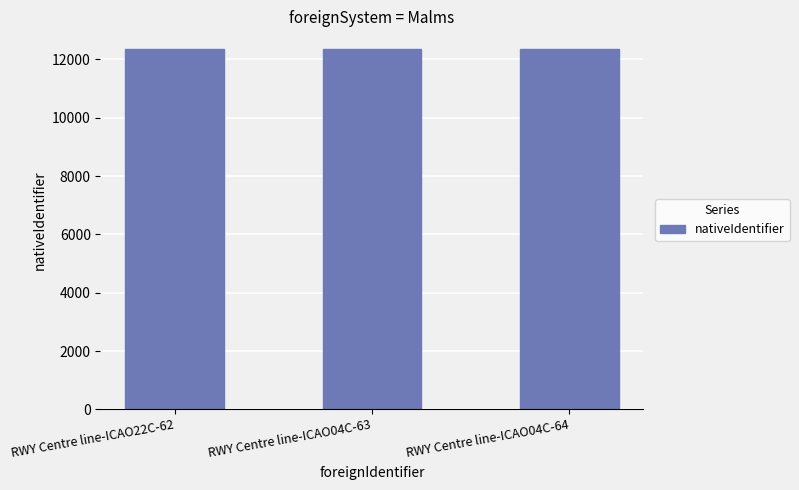

How many categories are shown in the chart?

3